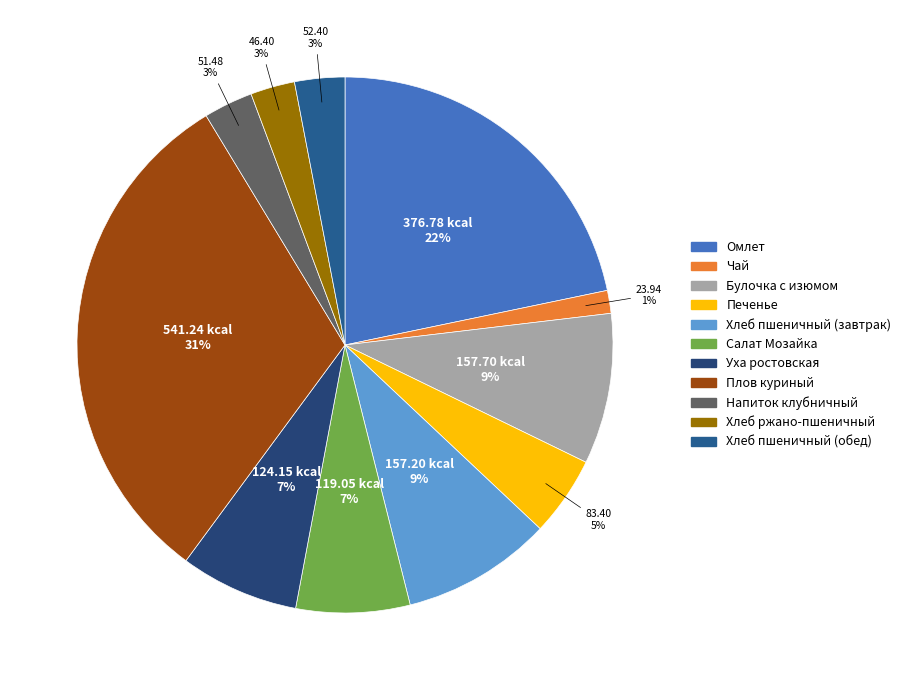

How many segments does this pie chart have?

11